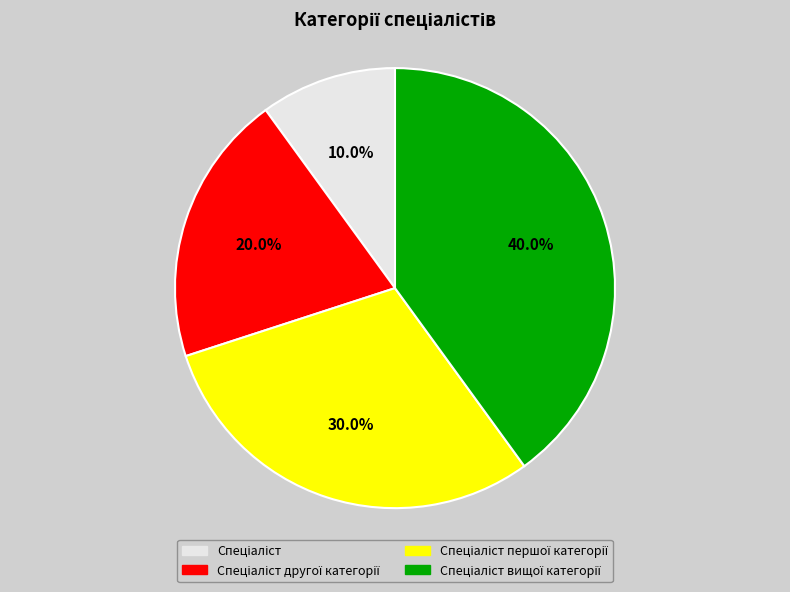

Does any single category account for the majority?

No